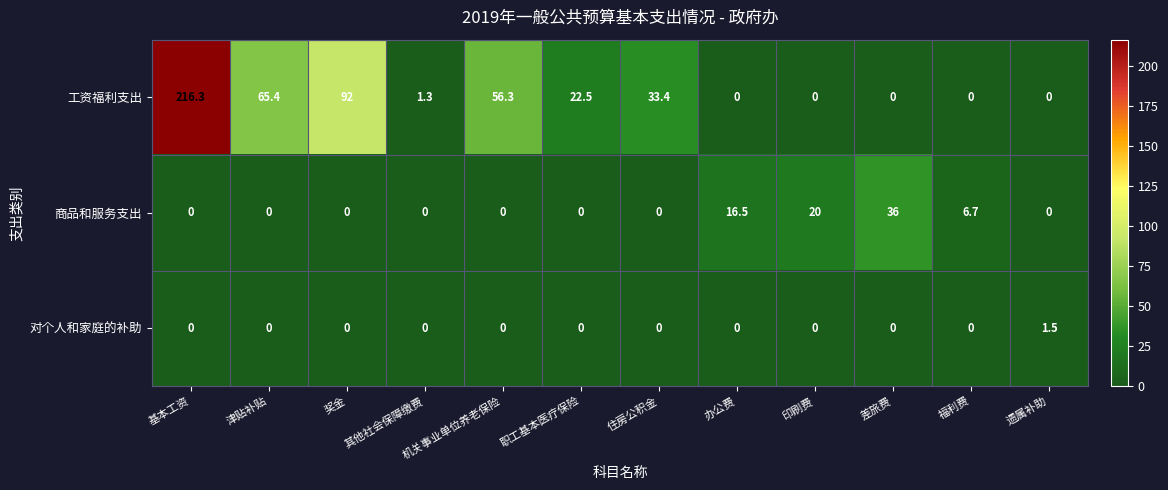

Count the 对个人和家庭的补助 values in the range 0 to 1.

11